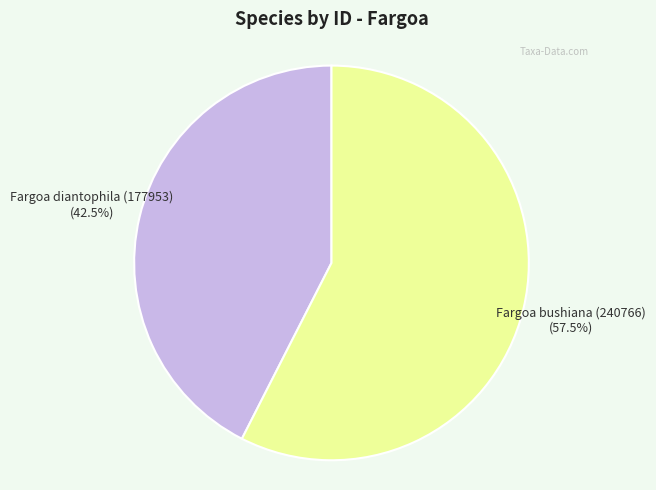

What percentage is NOT represented by Fargoa bushiana (240766)?

42.5%